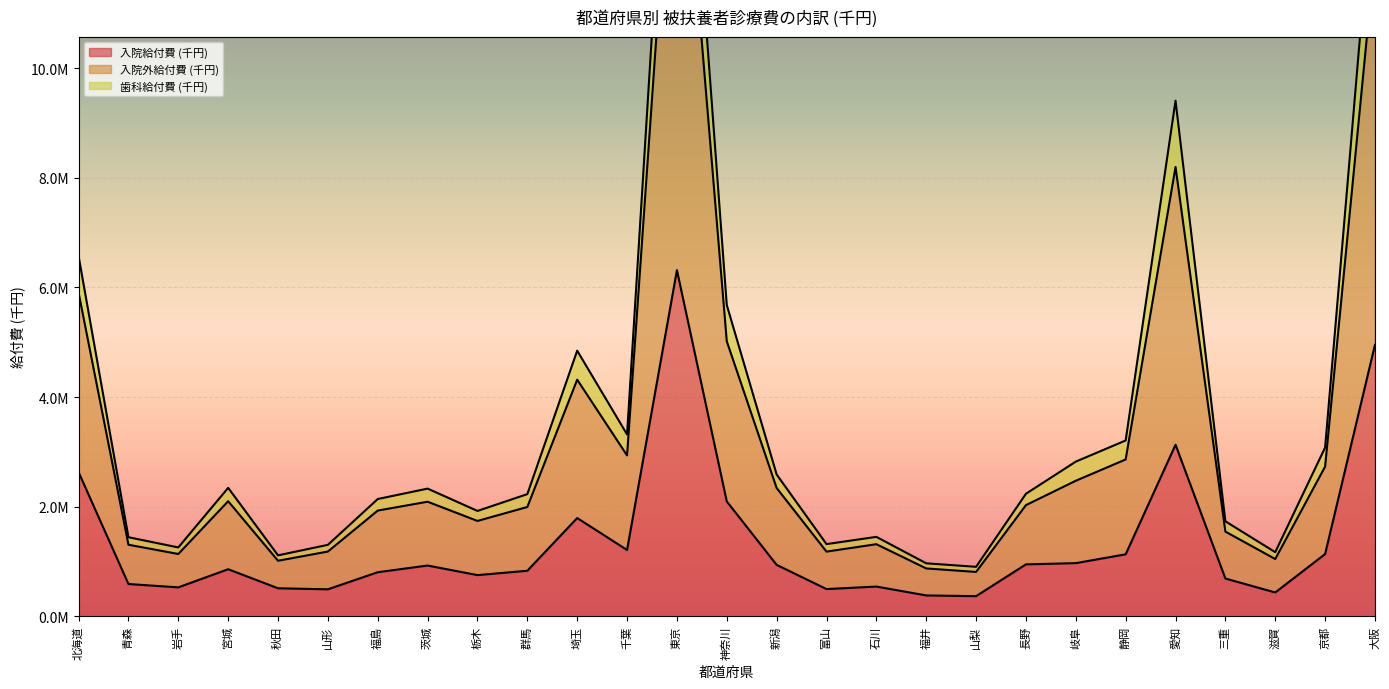

Which category has the lowest value across all series?

山梨